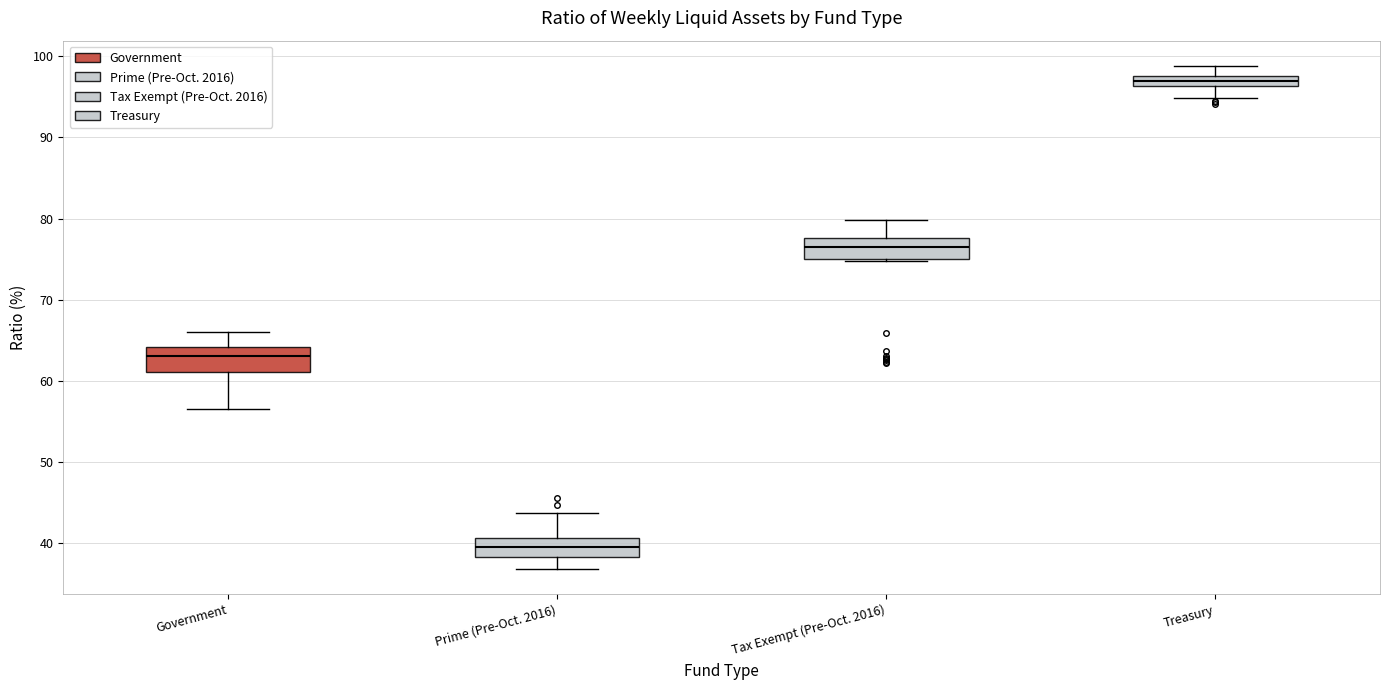

Where does the lower whisker of the box for Treasury end on the y-axis? The values are not printed on the chart, so give them approximately, as read against the axis.

95